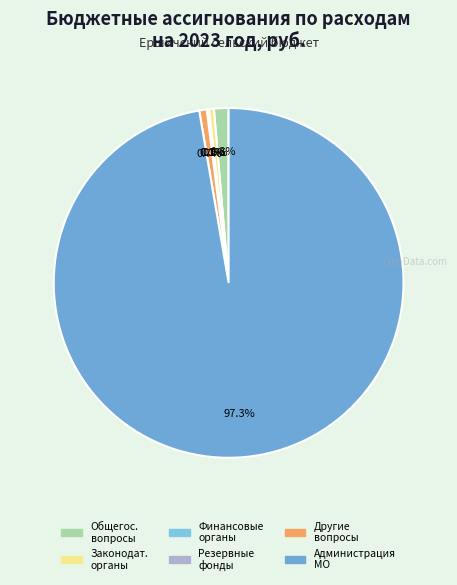

Count the number of slices in the pie.

6